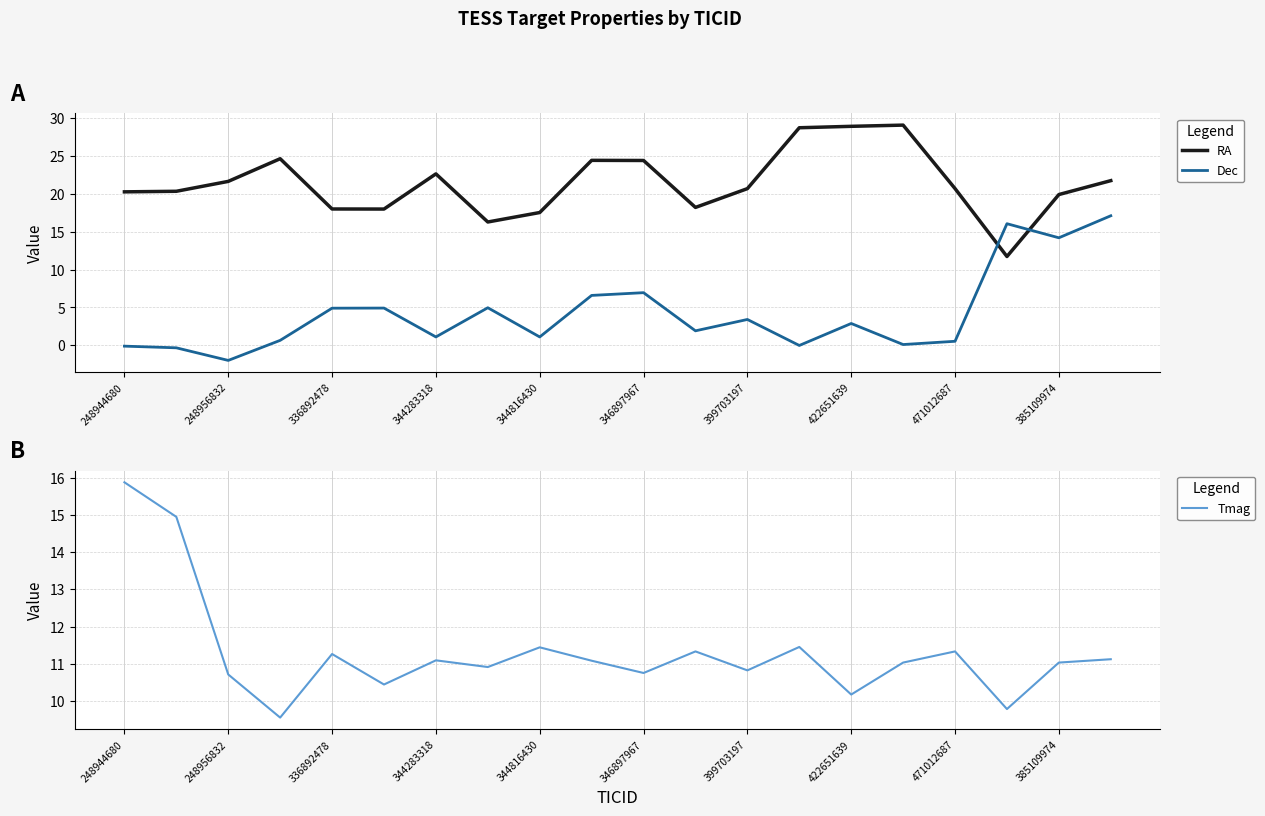

Which category has the lowest value in the Dec series?

248956832